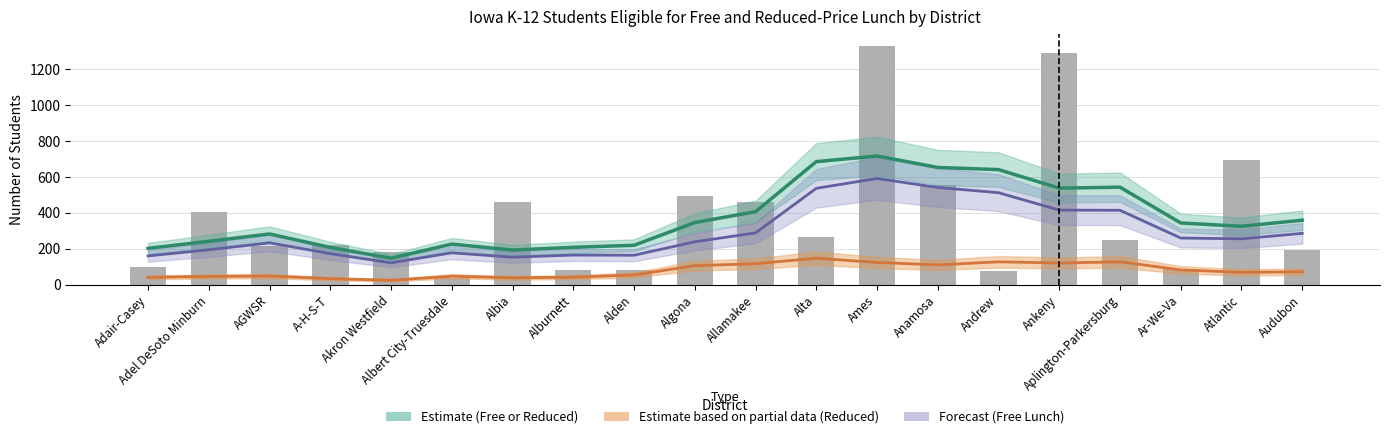

What is the total value across all series at Ankeny?

1076.0